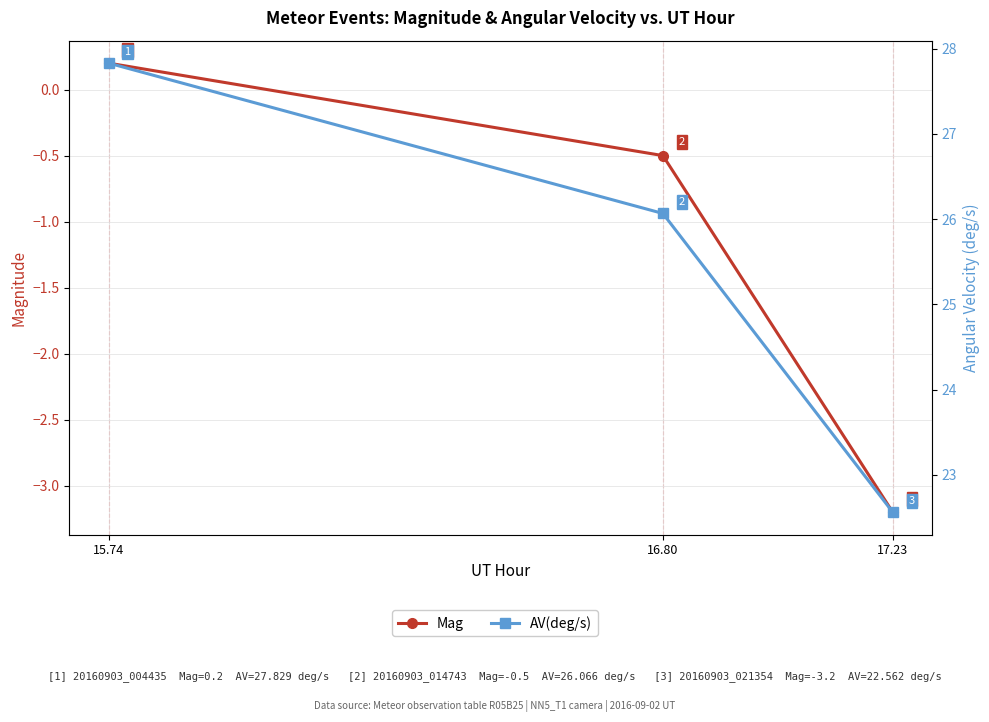

Reading left to right, transcribe all the data shown in this chart.

Mag: 15.74=0.2	16.80=-0.5	17.23=-3.2
AV(deg/s): 15.74=27.8	16.80=26.1	17.23=22.6